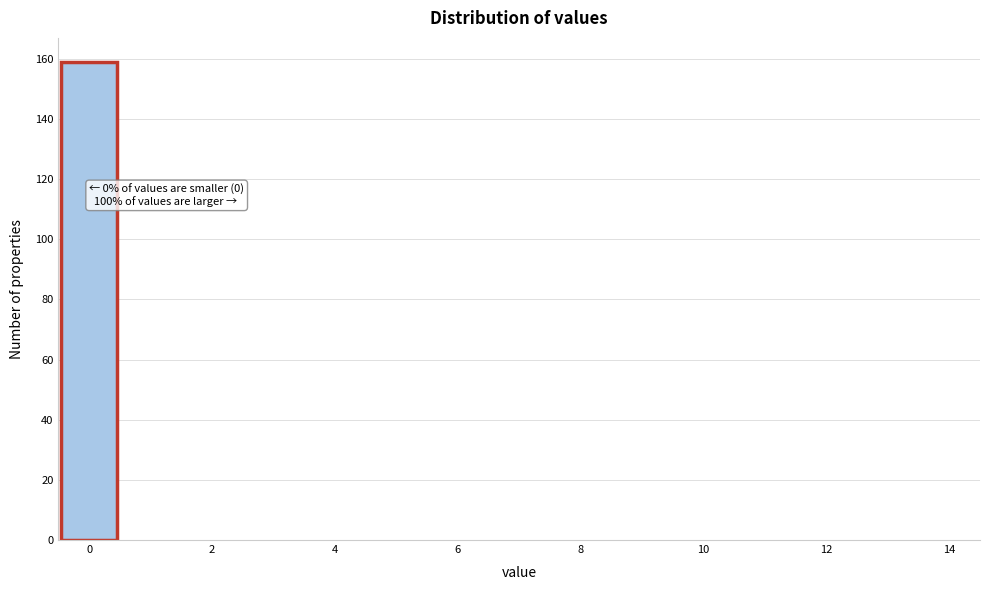

Which range on the x-axis has the tallest bar?

-0.5 to 0.5